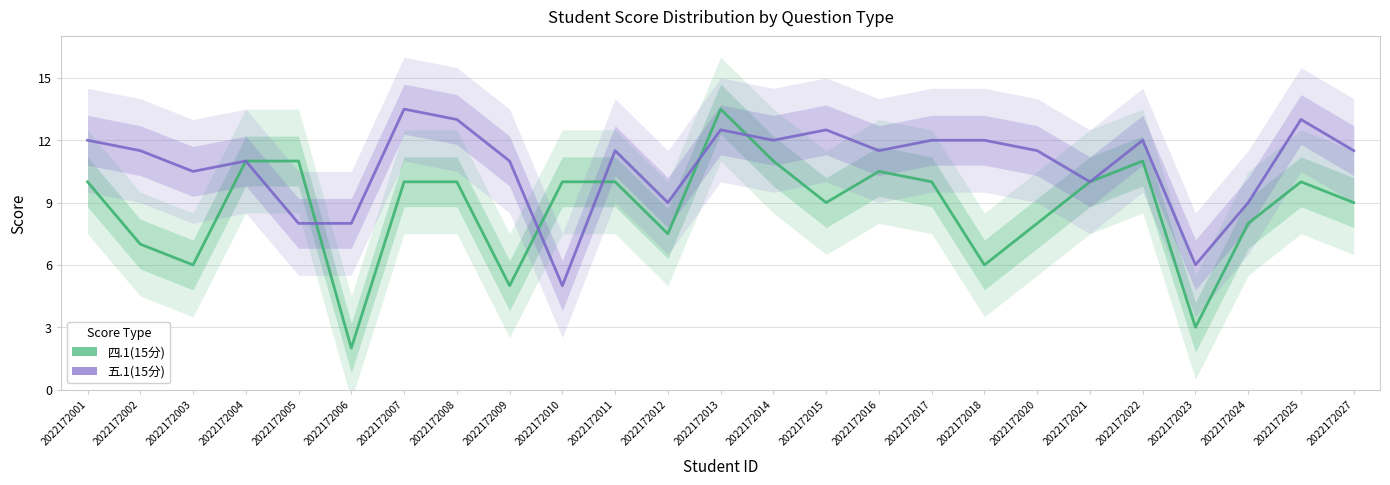

What is the average value of the 五.1(15分) series?

10.8